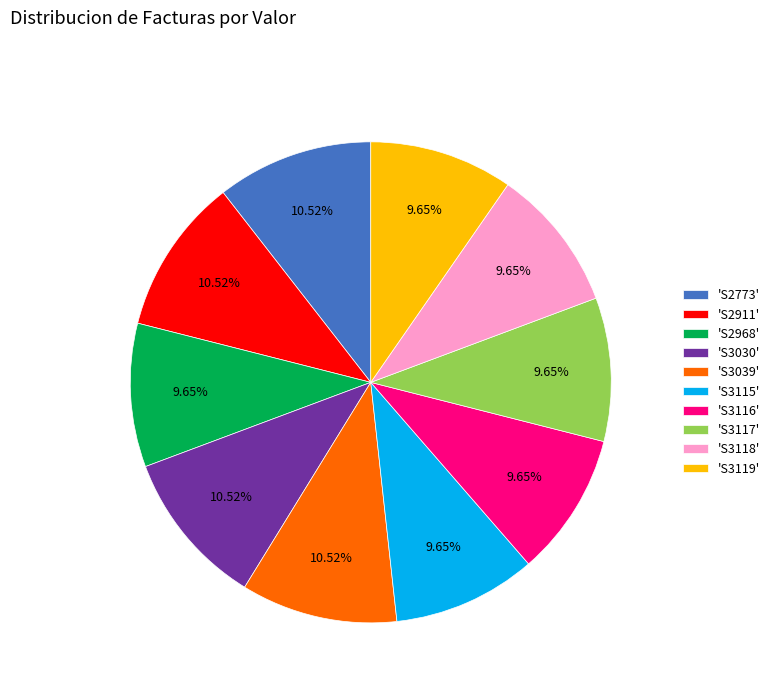

Count the number of slices in the pie.

10